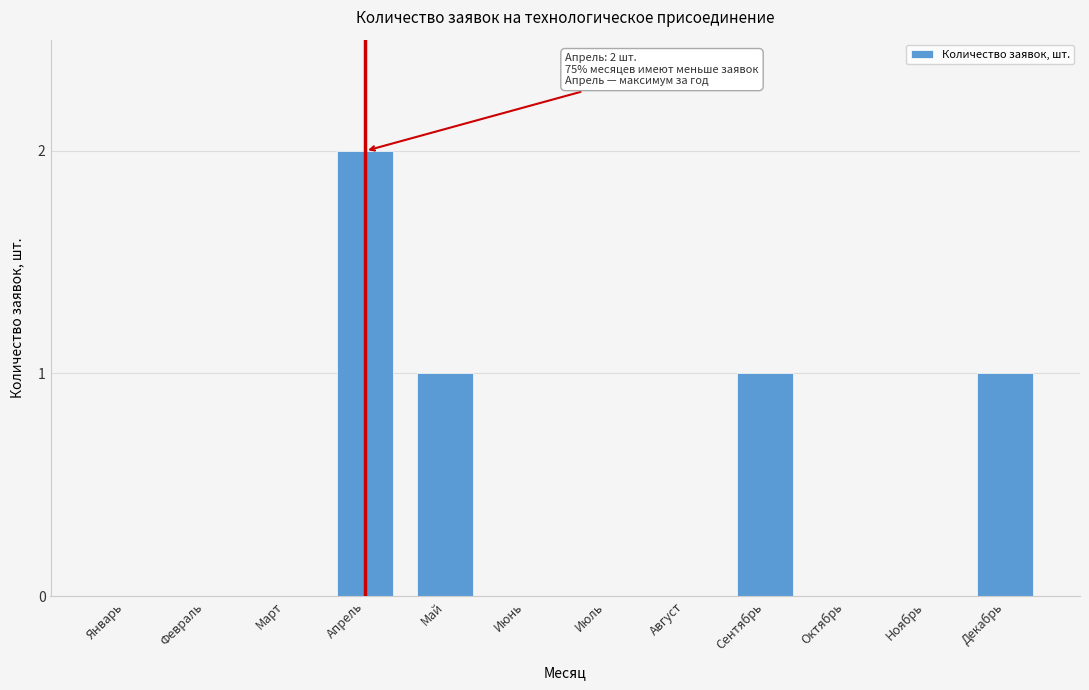

Reading right to left, list all the values displayed in this chart.

Декабрь=1	Ноябрь=0	Октябрь=0	Сентябрь=1	Август=0	Июль=0	Июнь=0	Май=1	Апрель=2	Март=0	Февраль=0	Январь=0